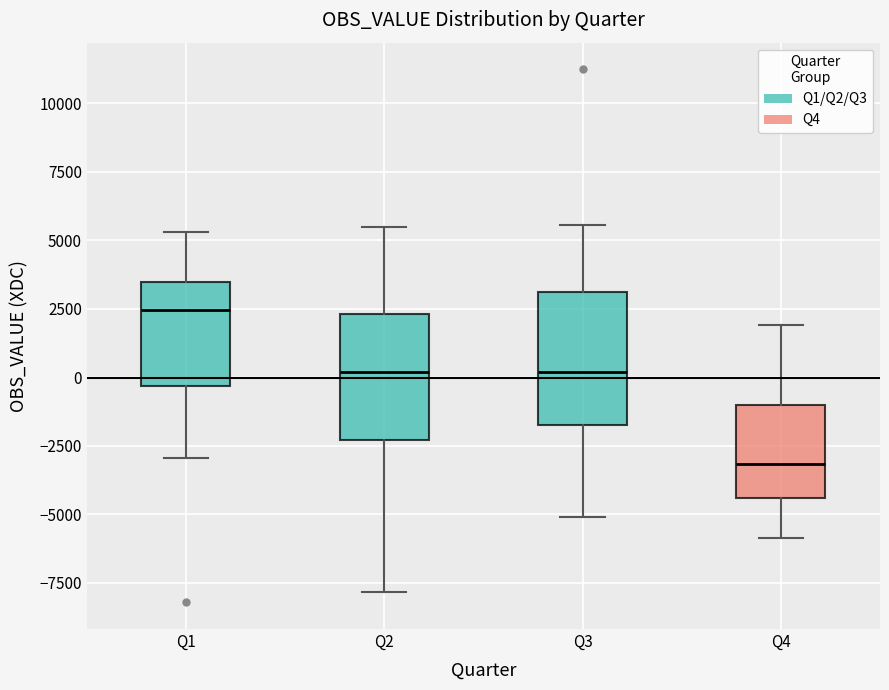

Which box's median line is the lowest?

Q4